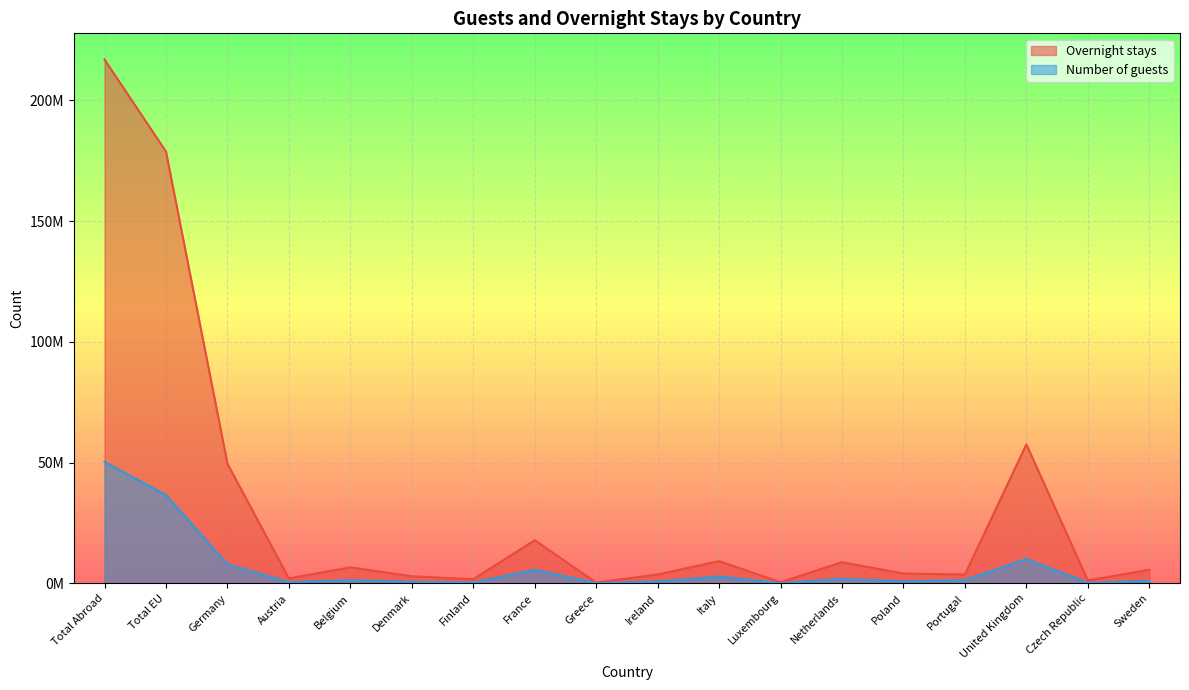

List the series in order of their overall mean, highest first.

Overnight stays, Number of guests